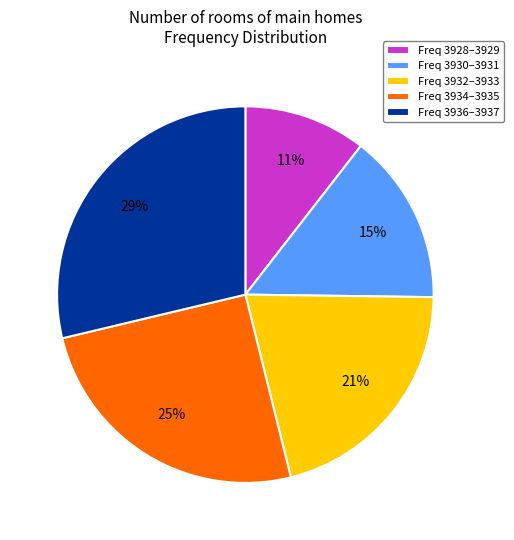

The Freq 3934–3935 slice represents 25% of the pie. True or false?

True